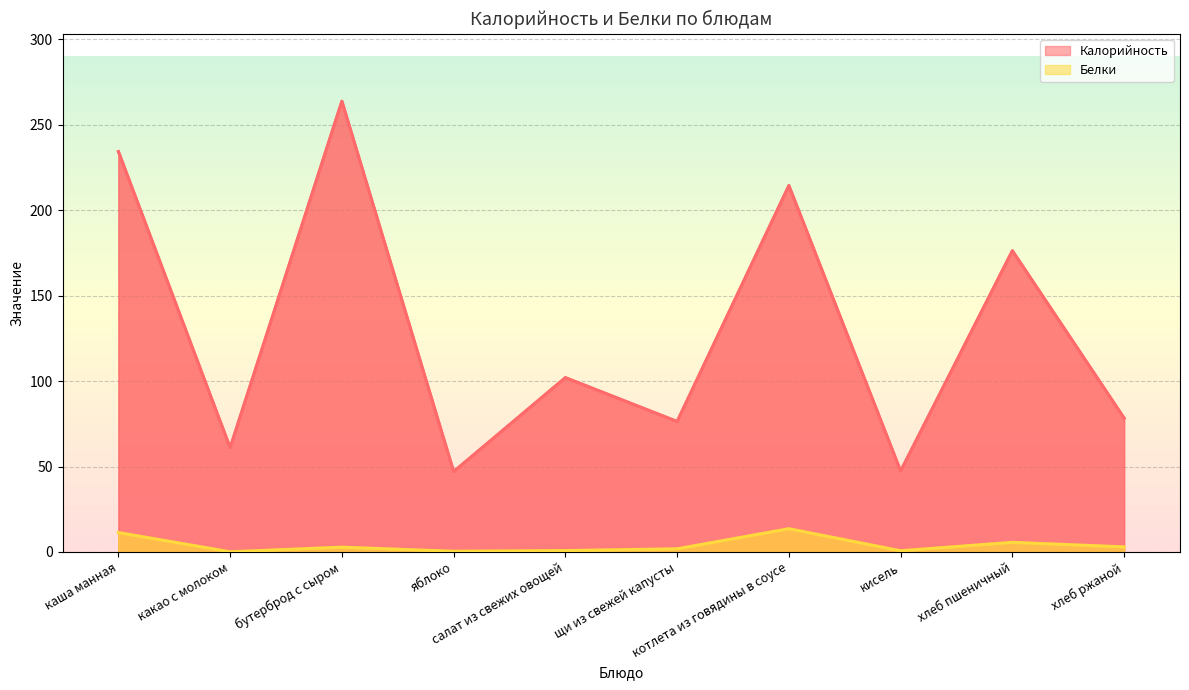

Read the Калорийность value at салат из свежих овощей.

102.0